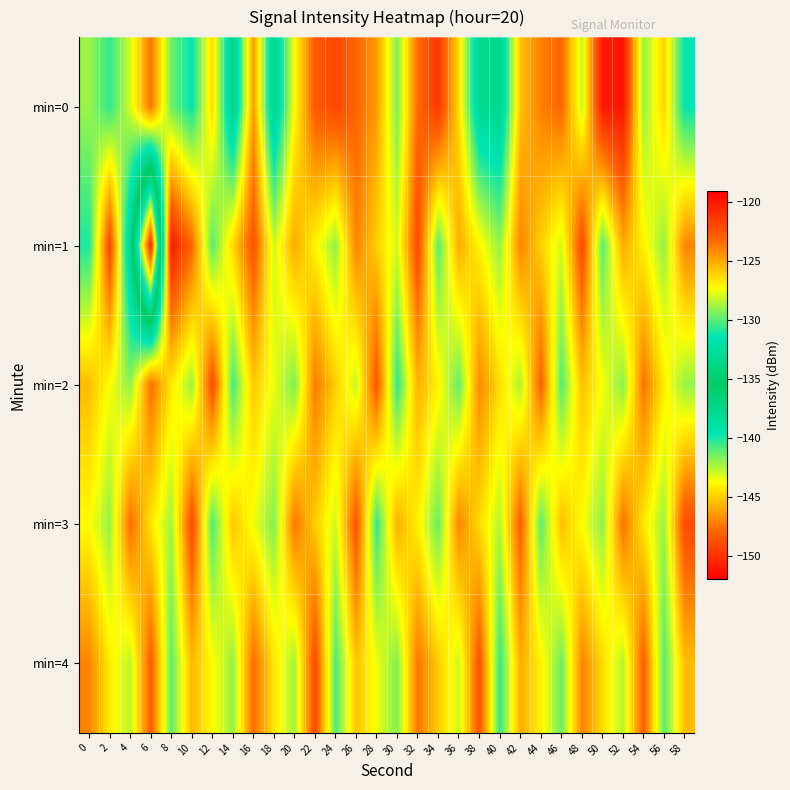

At which category does the chart reach its minimum across all series?

6